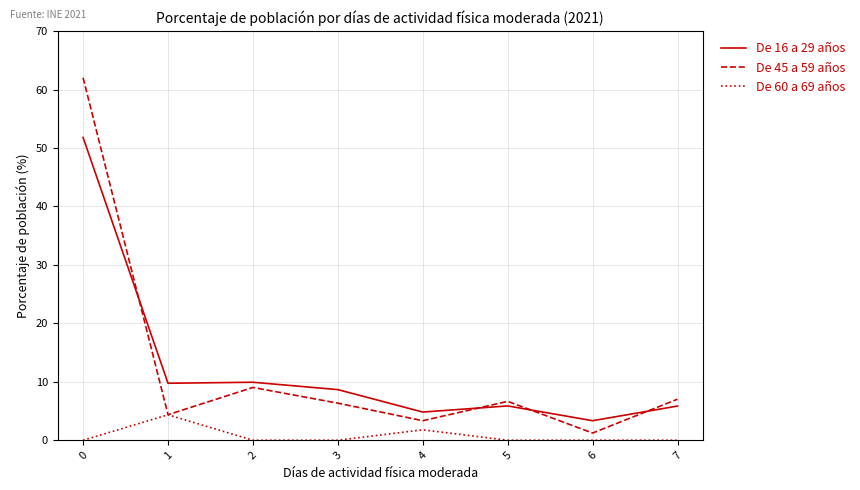

Is it true that De 16 a 29 años equals 51.8 at 0?

True